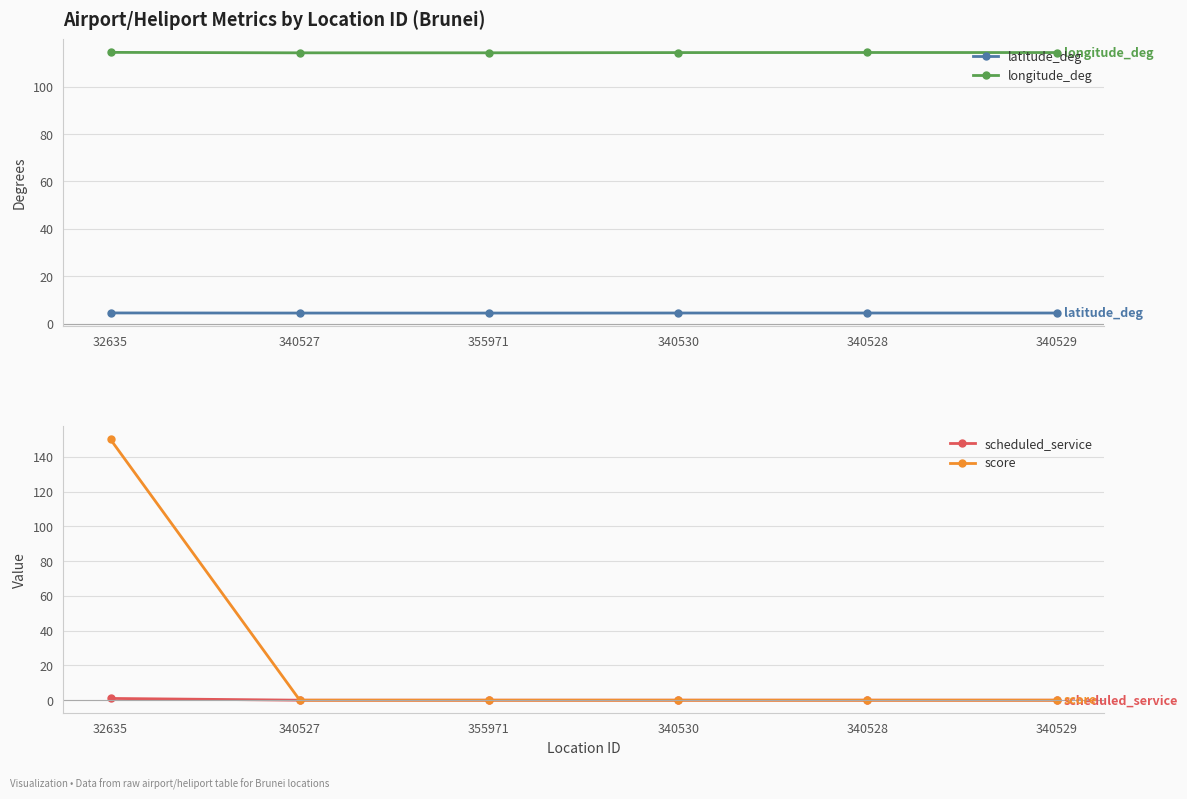

How many series are shown in this chart?

4